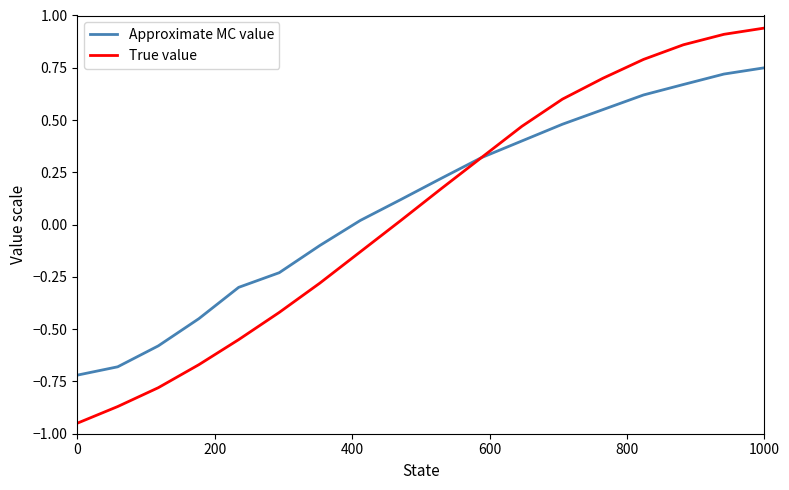

Which series has the widest spread of values?

True value